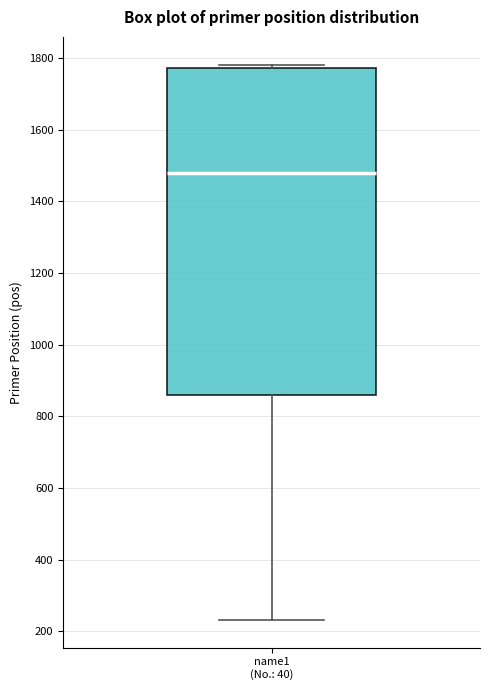

Transcribe this box plot: give where the median line is, the range the box spans, and where the two whiskers end, as read against the y-axis. The values are not printed on the chart, so give them approximately, as read against the axis.

median 1480, box 860 to 1780, whiskers 240 to 1780 (just above the box's upper edge)